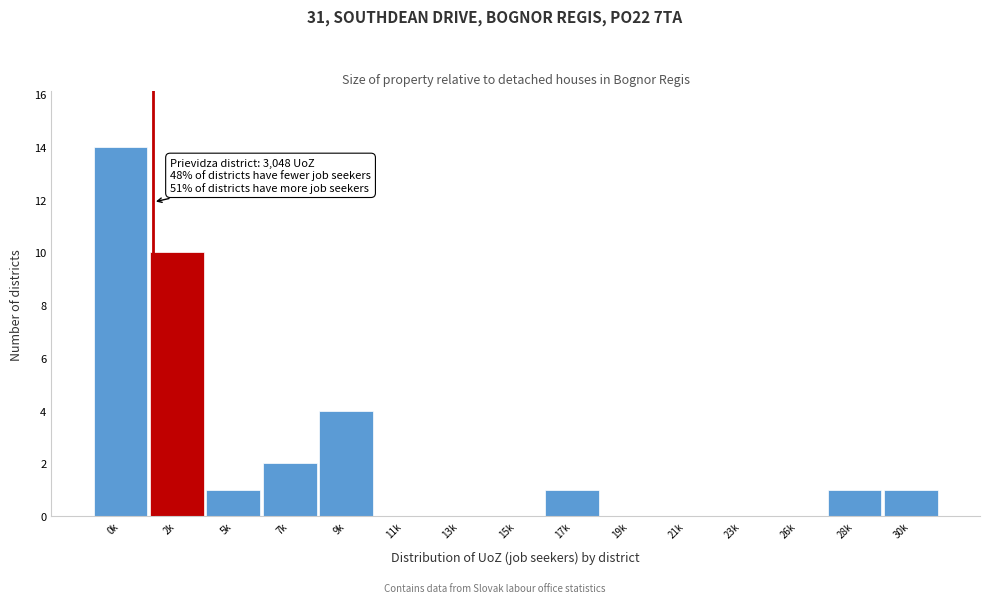

Reading right to left, what are all the values shown in this chart?

30k=1	28k=1	26k=0	23k=0	21k=0	19k=0	17k=1	15k=0	13k=0	11k=0	9k=4	7k=2	5k=1	2k=10	0k=14